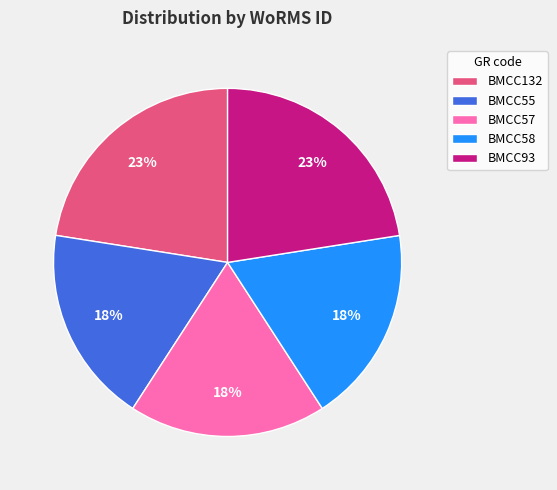

To the nearest percent, what portion does BMCC57 represent?

18%